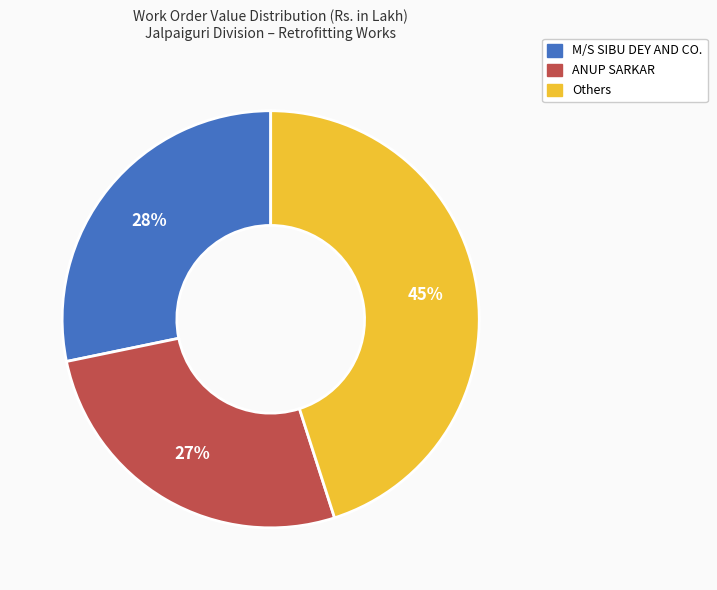

Which slice is the smallest?

ANUP SARKAR